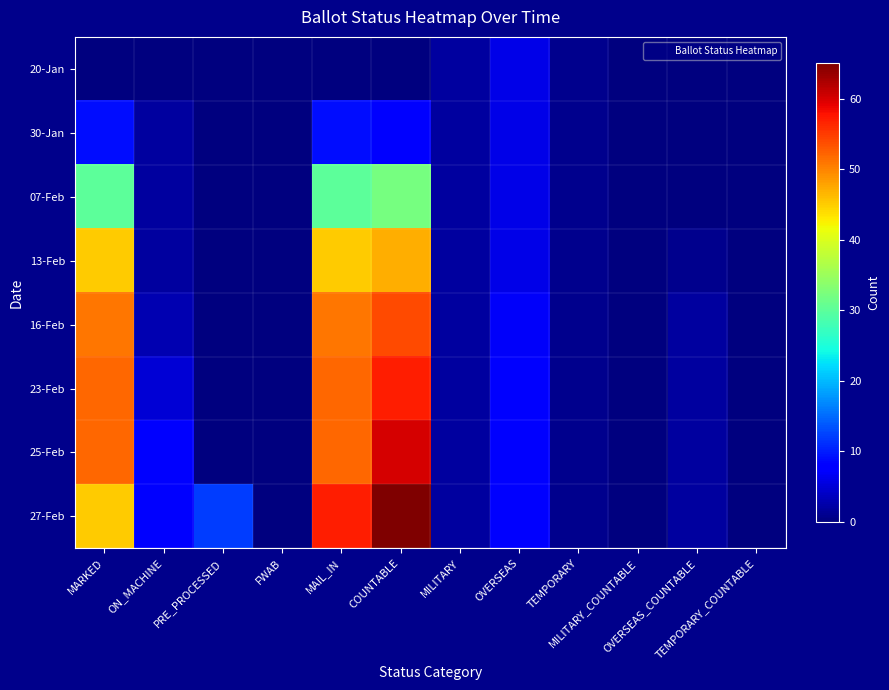

Reading left to right, extract all data points from this chart.

20-Jan: MARKED=0	ON_MACHINE=0	PRE_PROCESSED=0	FWAB=0	MAIL_IN=0	COUNTABLE=0	MILITARY=2	OVERSEAS=6	TEMPORARY=1	MILITARY_COUNTABLE=0	OVERSEAS_COUNTABLE=0	TEMPORARY_COUNTABLE=0
30-Jan: MARKED=9	ON_MACHINE=2	PRE_PROCESSED=0	FWAB=0	MAIL_IN=9	COUNTABLE=8	MILITARY=2	OVERSEAS=6	TEMPORARY=1	MILITARY_COUNTABLE=0	OVERSEAS_COUNTABLE=0	TEMPORARY_COUNTABLE=0
07-Feb: MARKED=30	ON_MACHINE=2	PRE_PROCESSED=0	FWAB=0	MAIL_IN=30	COUNTABLE=32	MILITARY=2	OVERSEAS=6	TEMPORARY=1	MILITARY_COUNTABLE=0	OVERSEAS_COUNTABLE=0	TEMPORARY_COUNTABLE=0
13-Feb: MARKED=45	ON_MACHINE=2	PRE_PROCESSED=0	FWAB=0	MAIL_IN=45	COUNTABLE=47	MILITARY=2	OVERSEAS=6	TEMPORARY=1	MILITARY_COUNTABLE=0	OVERSEAS_COUNTABLE=1	TEMPORARY_COUNTABLE=0
16-Feb: MARKED=51	ON_MACHINE=3	PRE_PROCESSED=0	FWAB=0	MAIL_IN=51	COUNTABLE=54	MILITARY=2	OVERSEAS=7	TEMPORARY=1	MILITARY_COUNTABLE=0	OVERSEAS_COUNTABLE=2	TEMPORARY_COUNTABLE=0
23-Feb: MARKED=52	ON_MACHINE=5	PRE_PROCESSED=0	FWAB=0	MAIL_IN=52	COUNTABLE=57	MILITARY=2	OVERSEAS=8	TEMPORARY=1	MILITARY_COUNTABLE=0	OVERSEAS_COUNTABLE=2	TEMPORARY_COUNTABLE=0
25-Feb: MARKED=52	ON_MACHINE=8	PRE_PROCESSED=0	FWAB=0	MAIL_IN=52	COUNTABLE=60	MILITARY=2	OVERSEAS=8	TEMPORARY=1	MILITARY_COUNTABLE=0	OVERSEAS_COUNTABLE=2	TEMPORARY_COUNTABLE=0
27-Feb: MARKED=45	ON_MACHINE=8	PRE_PROCESSED=12	FWAB=0	MAIL_IN=57	COUNTABLE=65	MILITARY=2	OVERSEAS=8	TEMPORARY=1	MILITARY_COUNTABLE=0	OVERSEAS_COUNTABLE=2	TEMPORARY_COUNTABLE=0